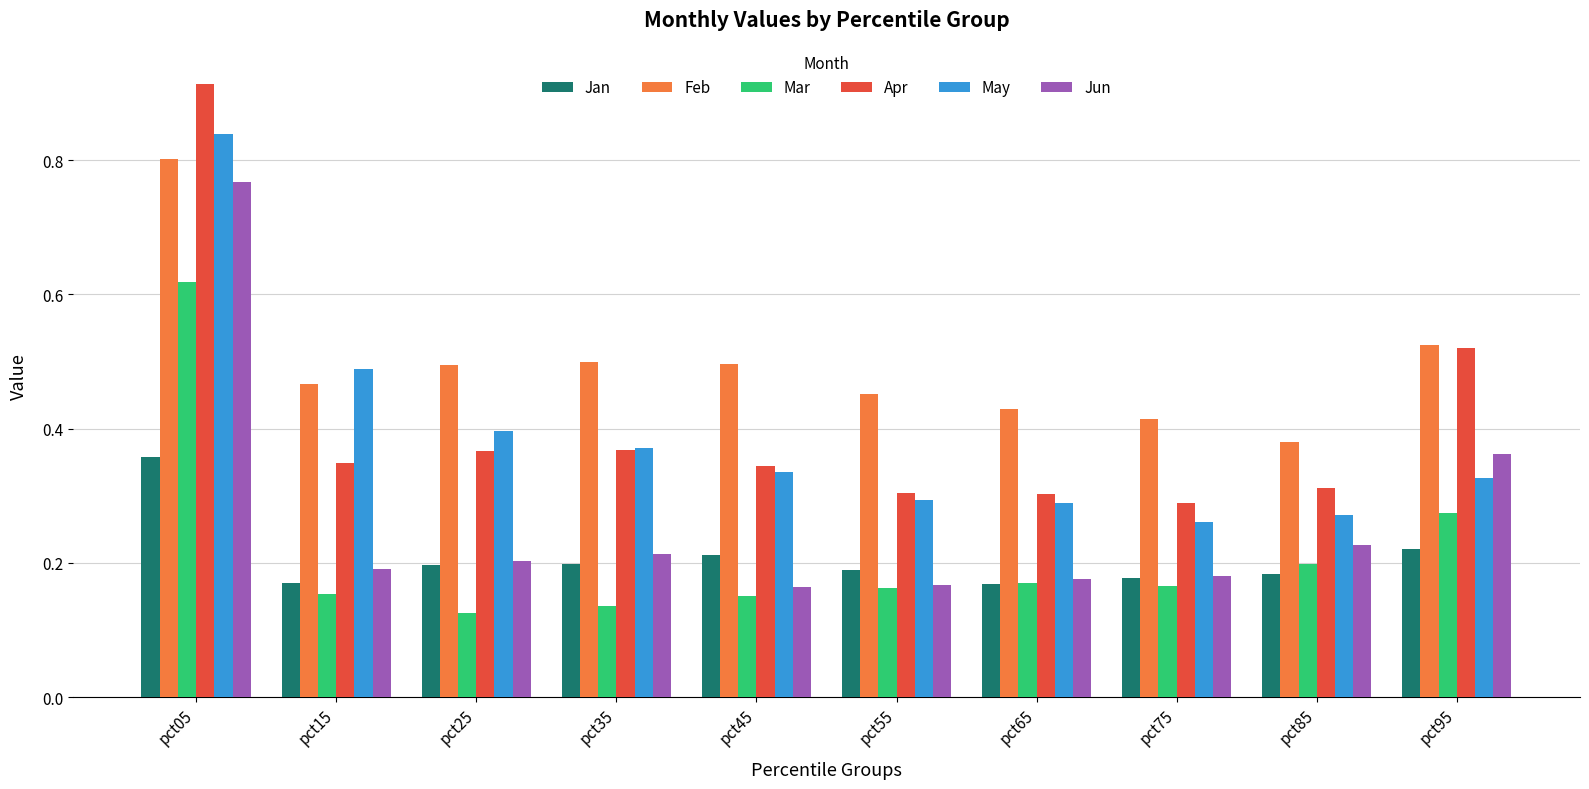

The Apr series shows 0.4 at pct35. True or false?

True